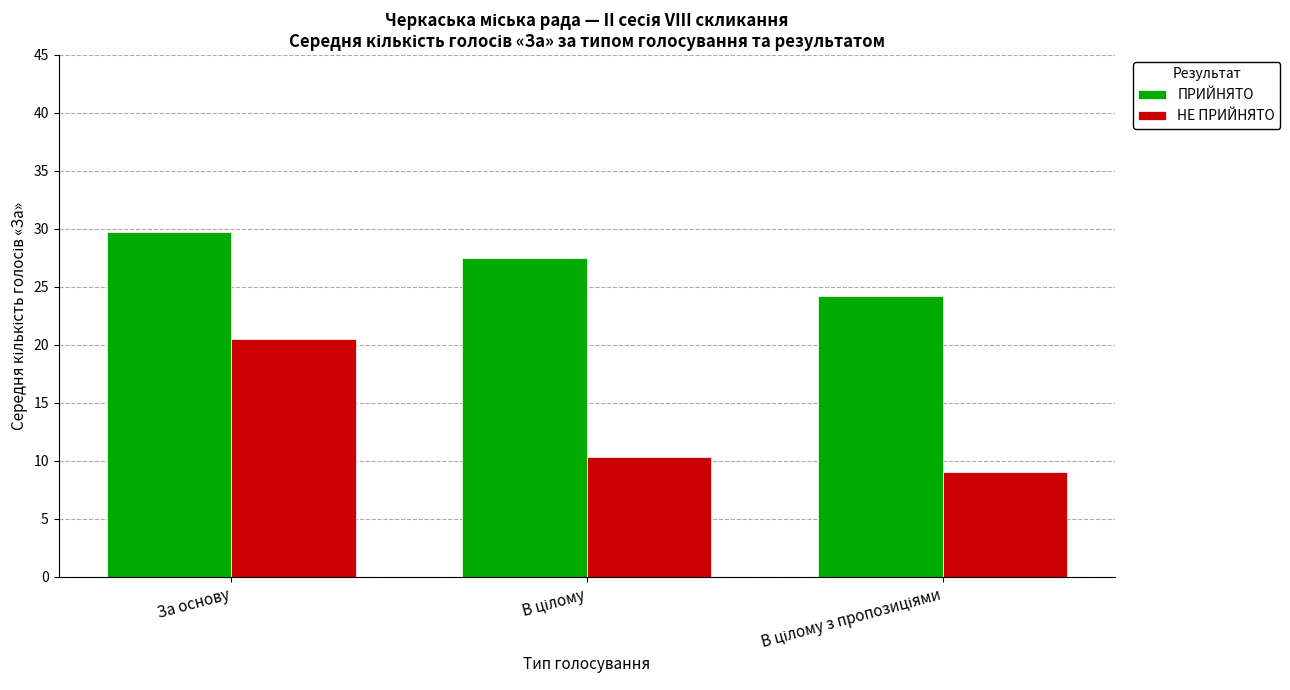

Which series has the largest total across all categories?

ПРИЙНЯТО